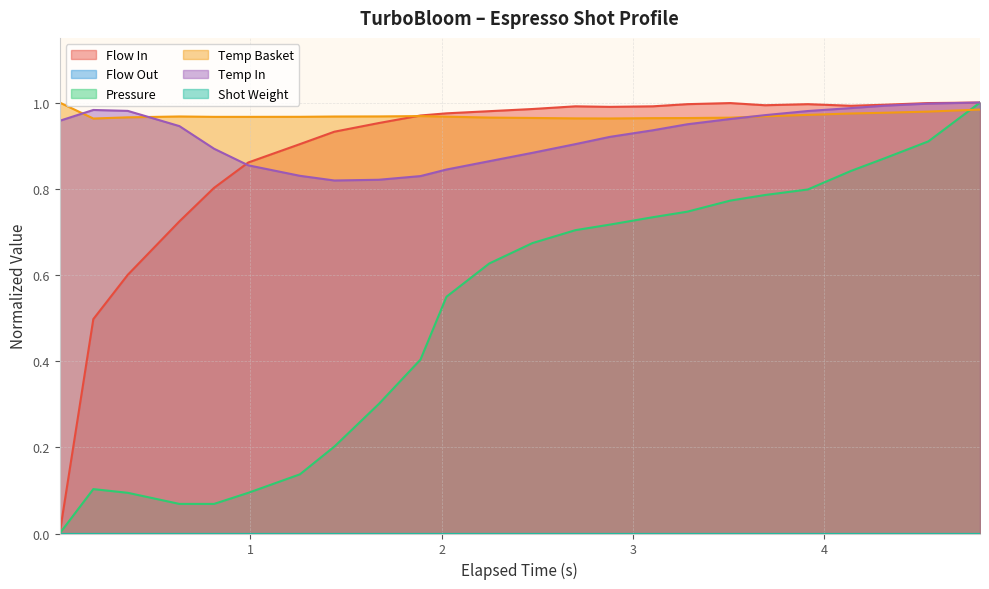

List the series in order of their peak value, lowest first.

flow_in, pressure, water_temperature_basket, water_temperature_in